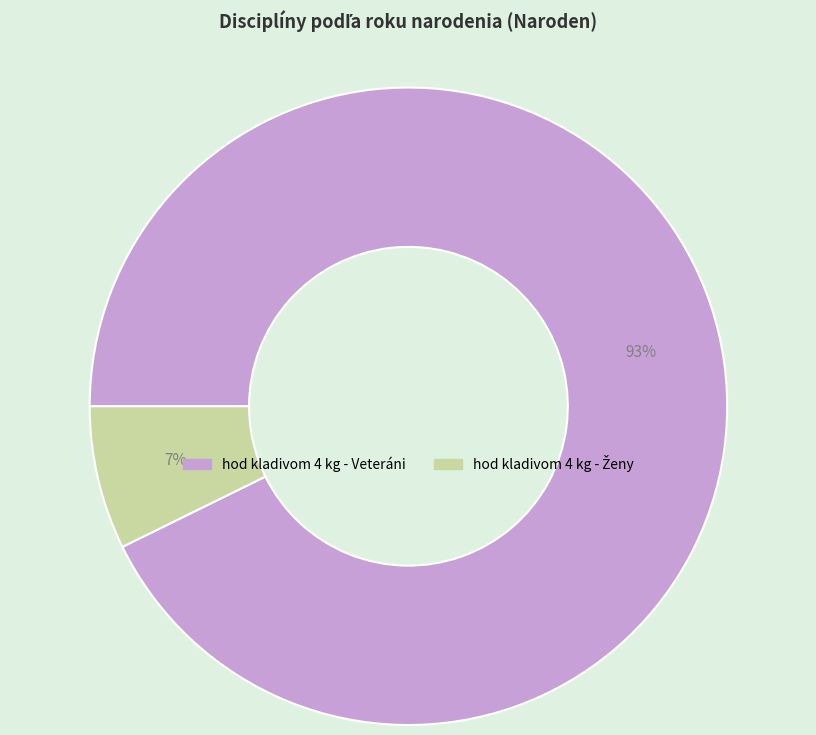

True or false: hod kladivom 4 kg - Veteráni accounts for 93% of the total.

True